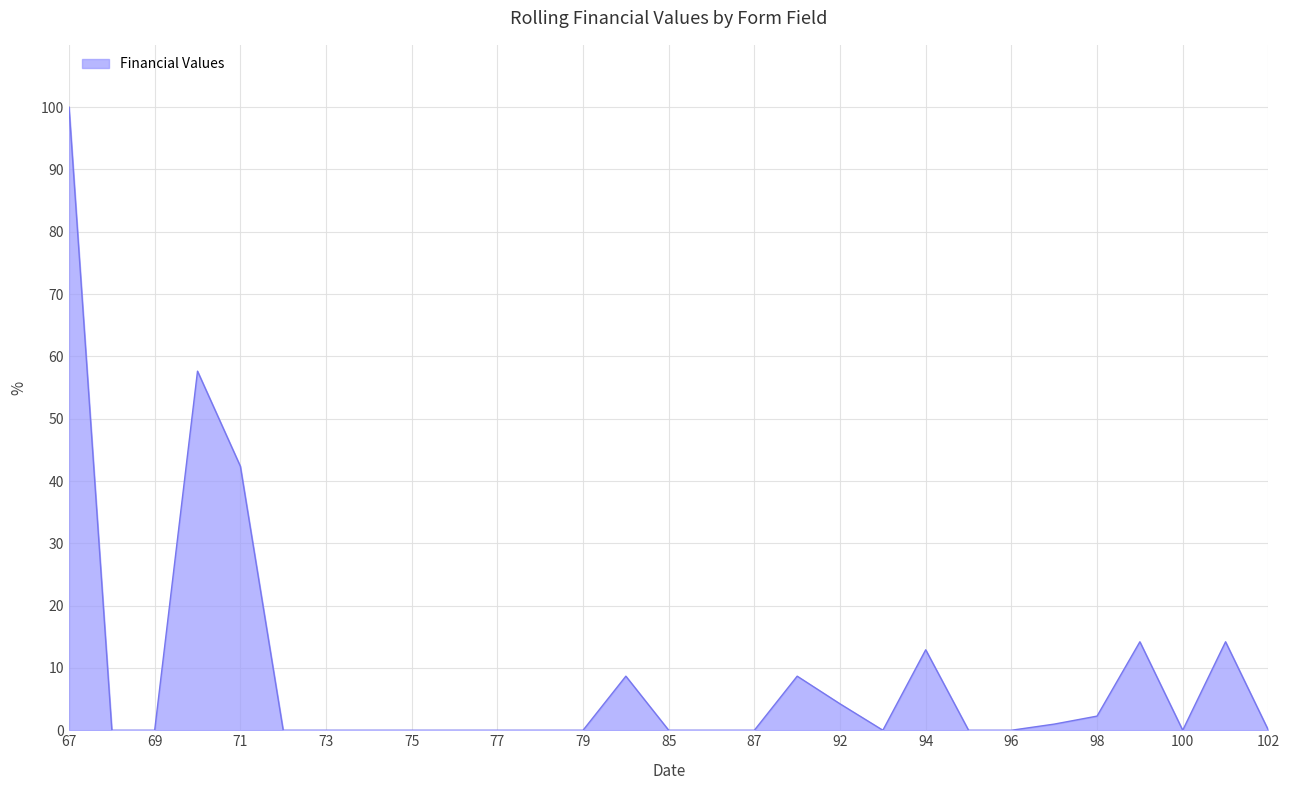

What is the maximum value shown in the chart?

100.0